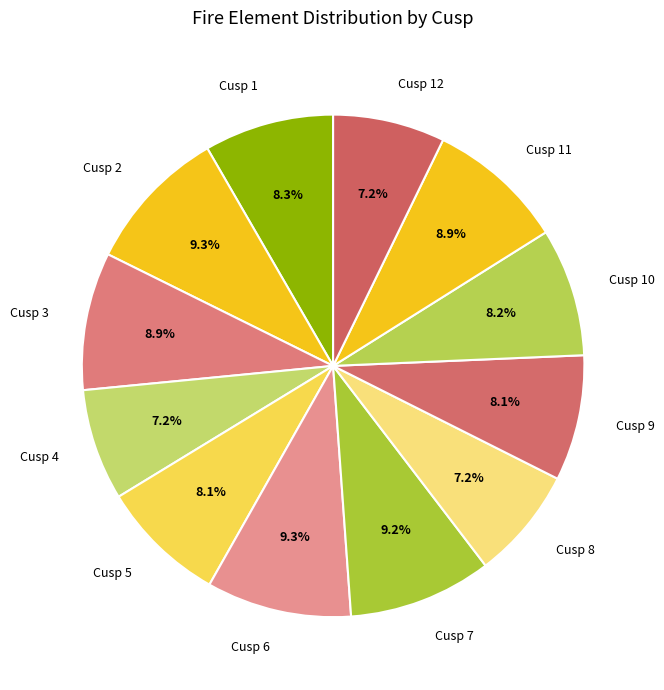

Between Cusp 10 and Cusp 12, which is larger?

Cusp 10